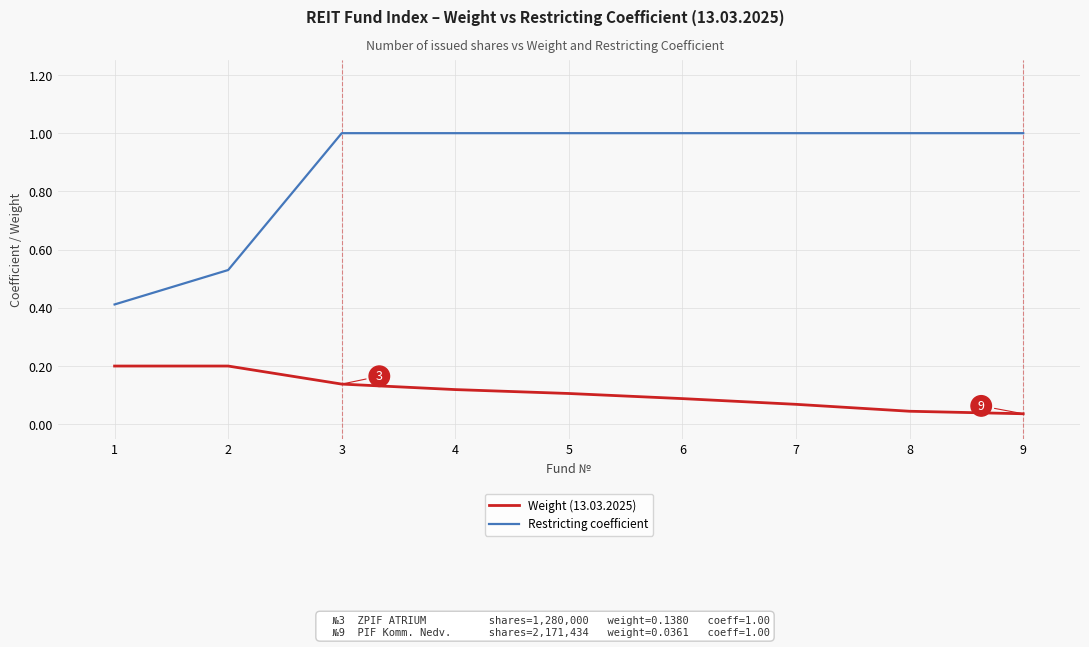

What are all the series names shown in the legend?

Weight (13.03.2025), Restricting coefficient